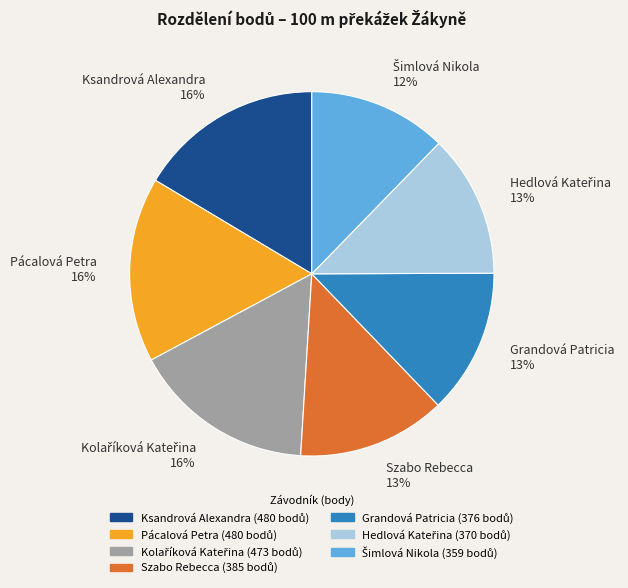

To the nearest percent, what percentage of the pie is Grandová Patricia?

13%